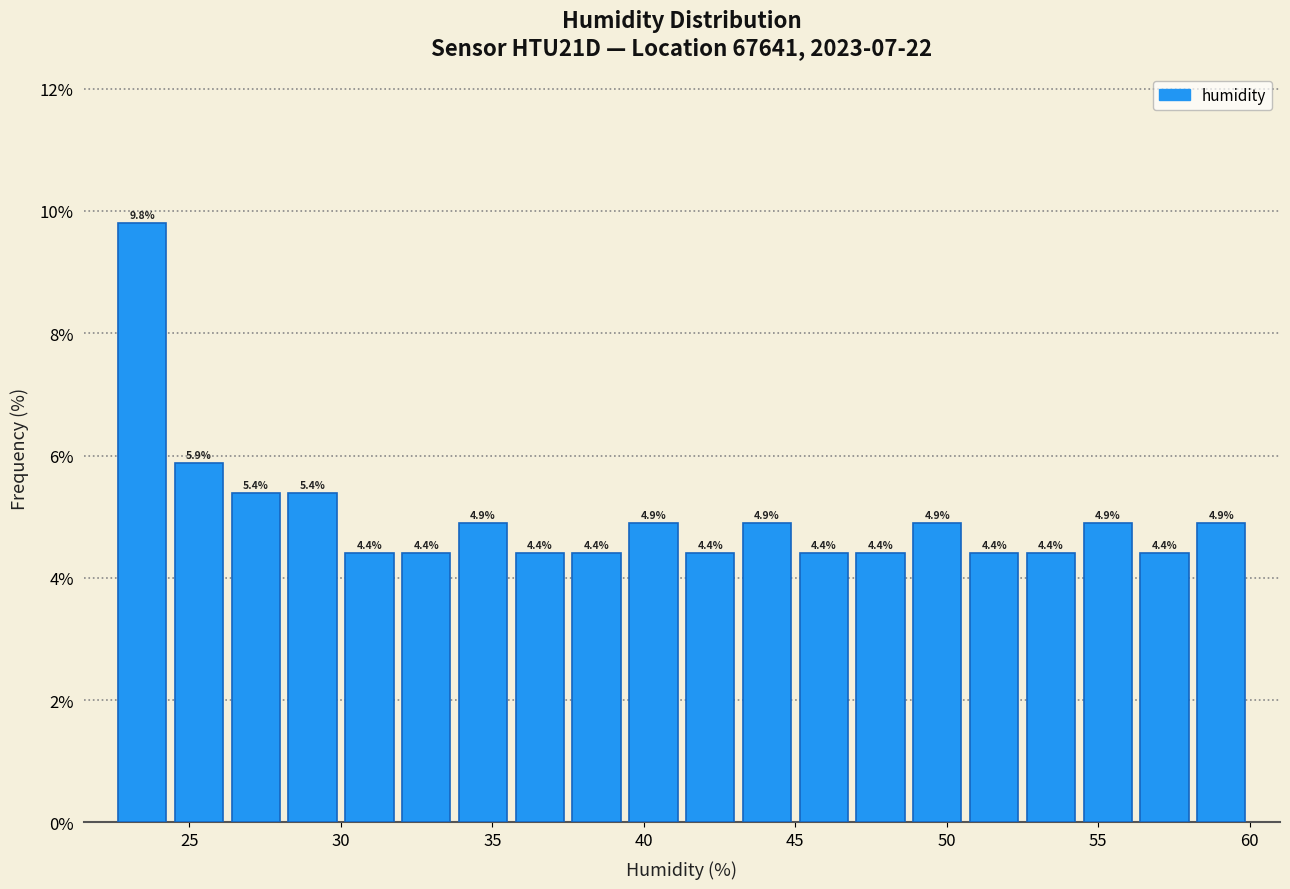

Around what value on the x-axis is the tallest bar? Give the approximate position of its centre, as read against the axis.

23.5